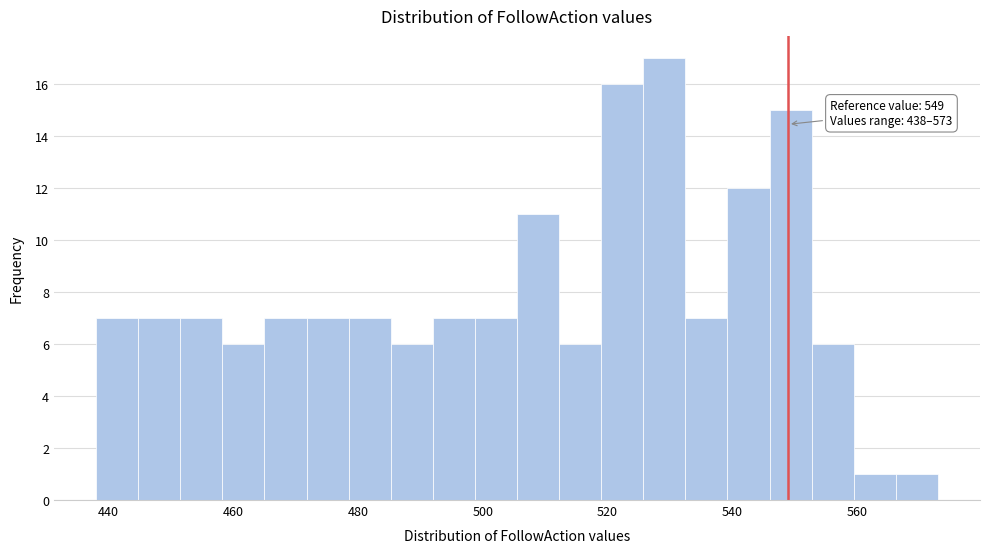

Around what value on the x-axis is the tallest bar? Give the approximate position of its centre, as read against the axis.

530